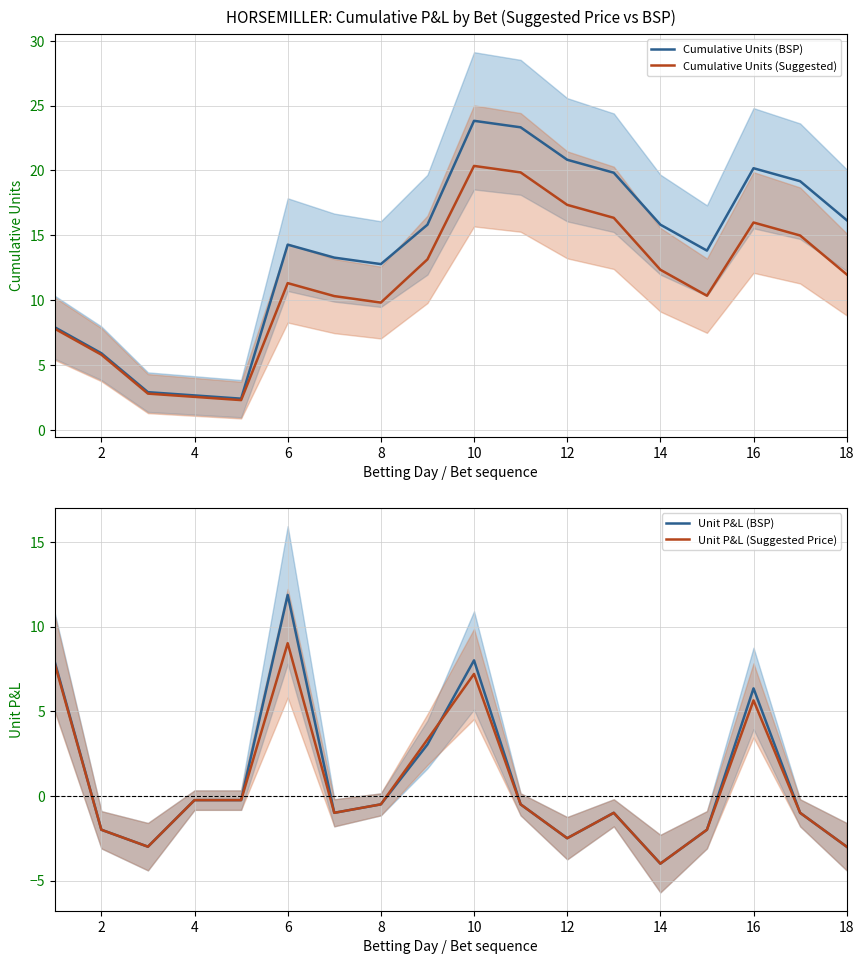

At which label does Cumulative Units (Suggested) first exceed 11?

6